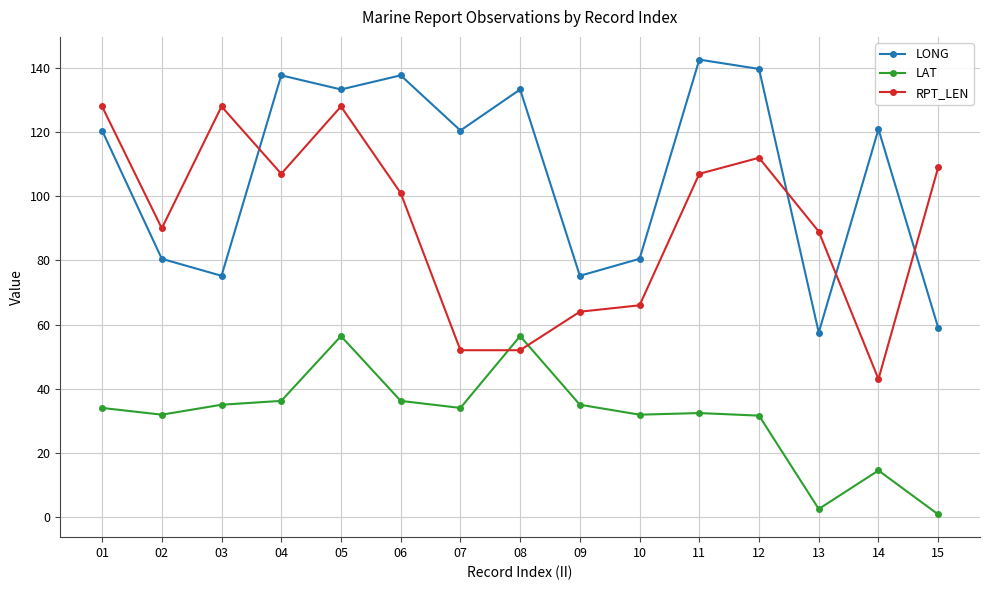

Which series changed the most between 07 and 11?

RPT_LEN